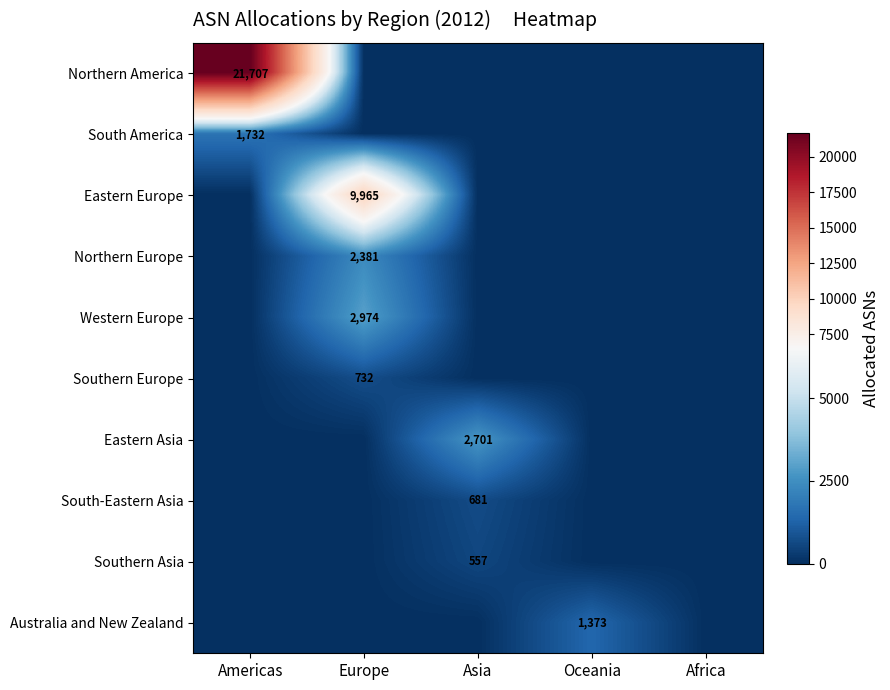

Is it true that Australia and New Zealand equals 1373 at Oceania?

True